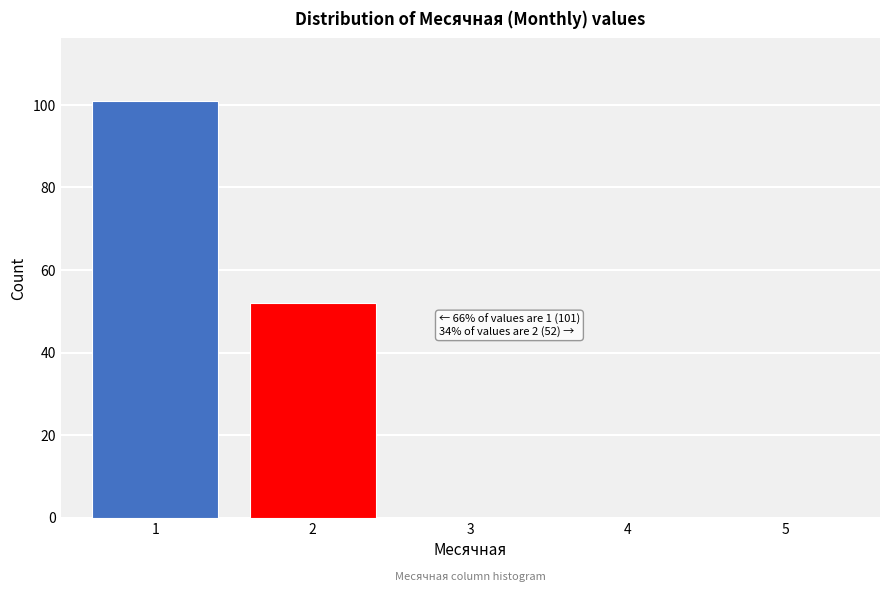

Over which range of the x-axis is the bar tallest?

0.5 to 1.5